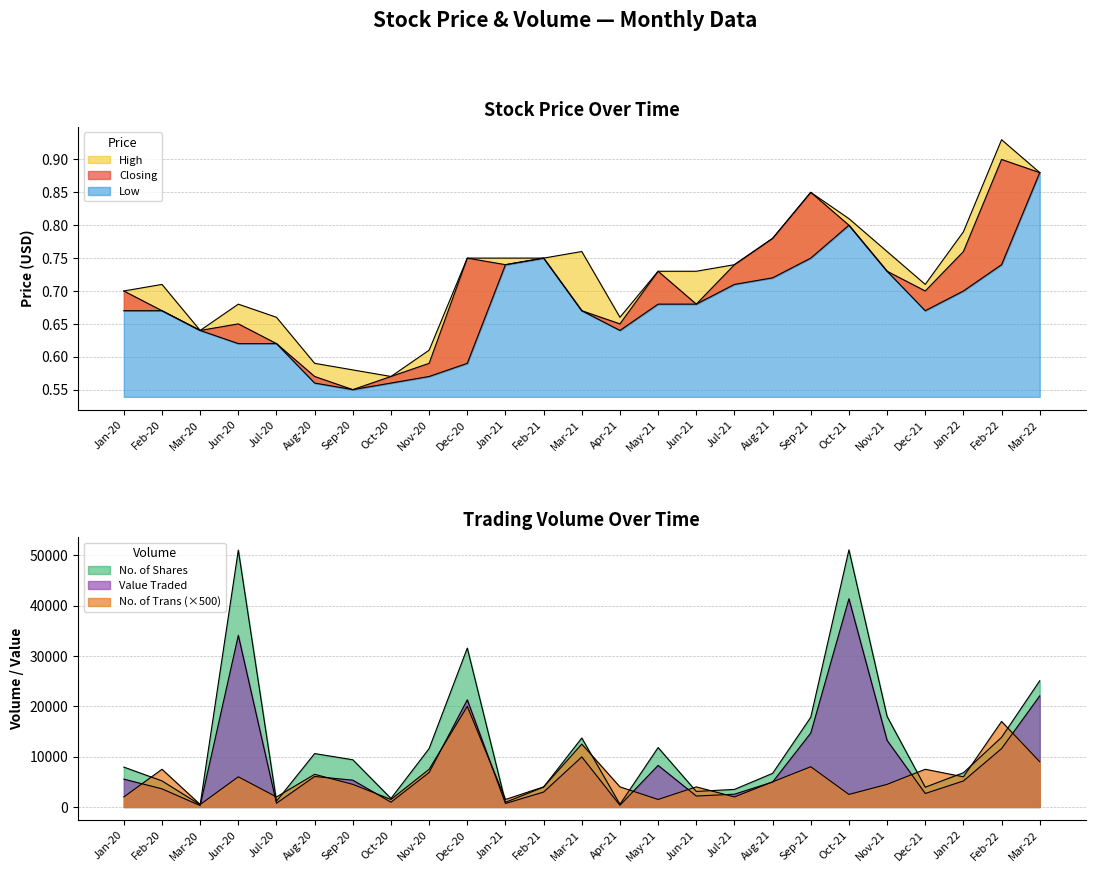

How many categories are shown in the chart?

25